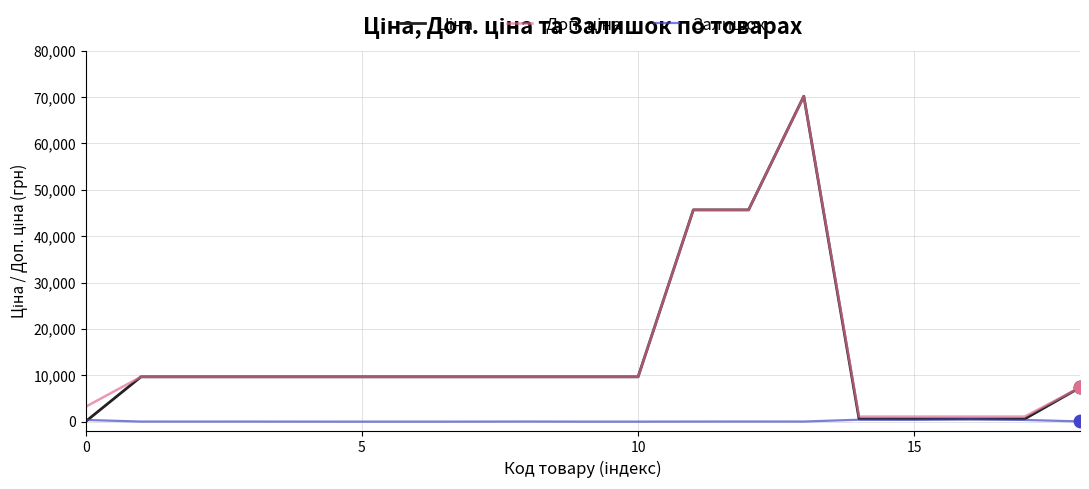

What is the greatest value displayed?

70181.6